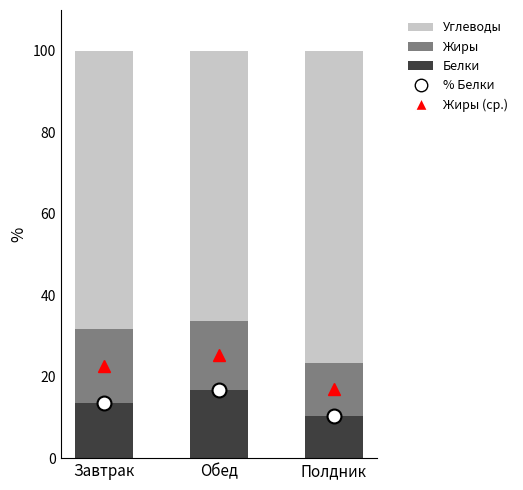

What is the total value across all series at Завтрак?

100.0